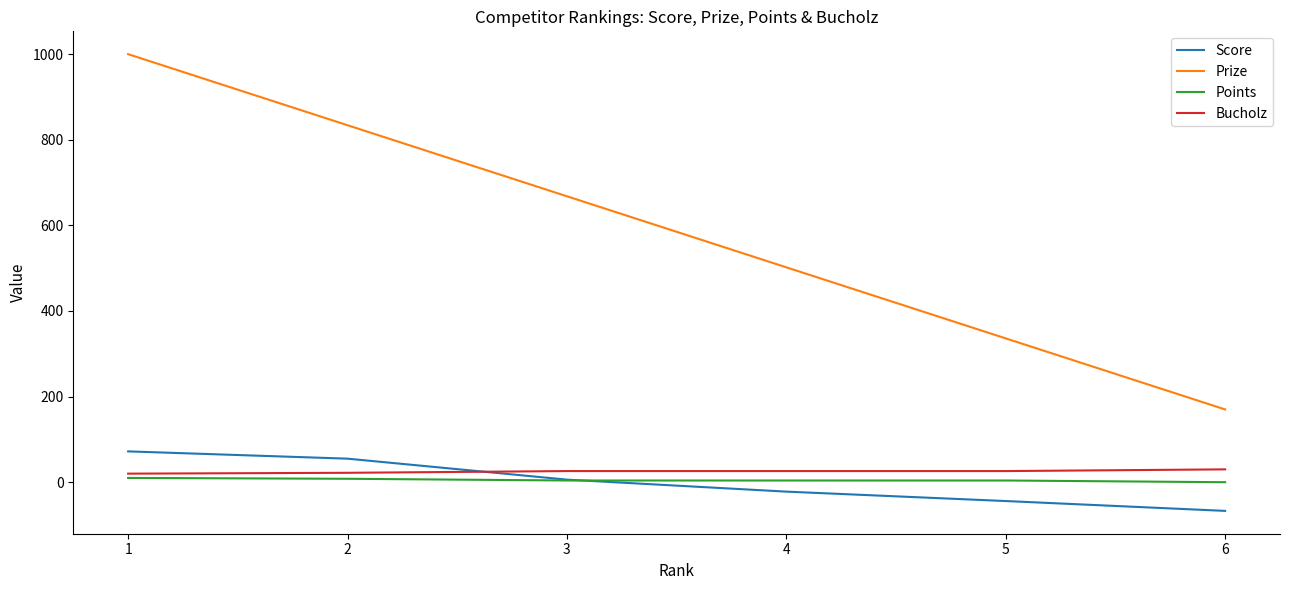

List the series in order of their peak value, lowest first.

Points, Bucholz, Score, Prize